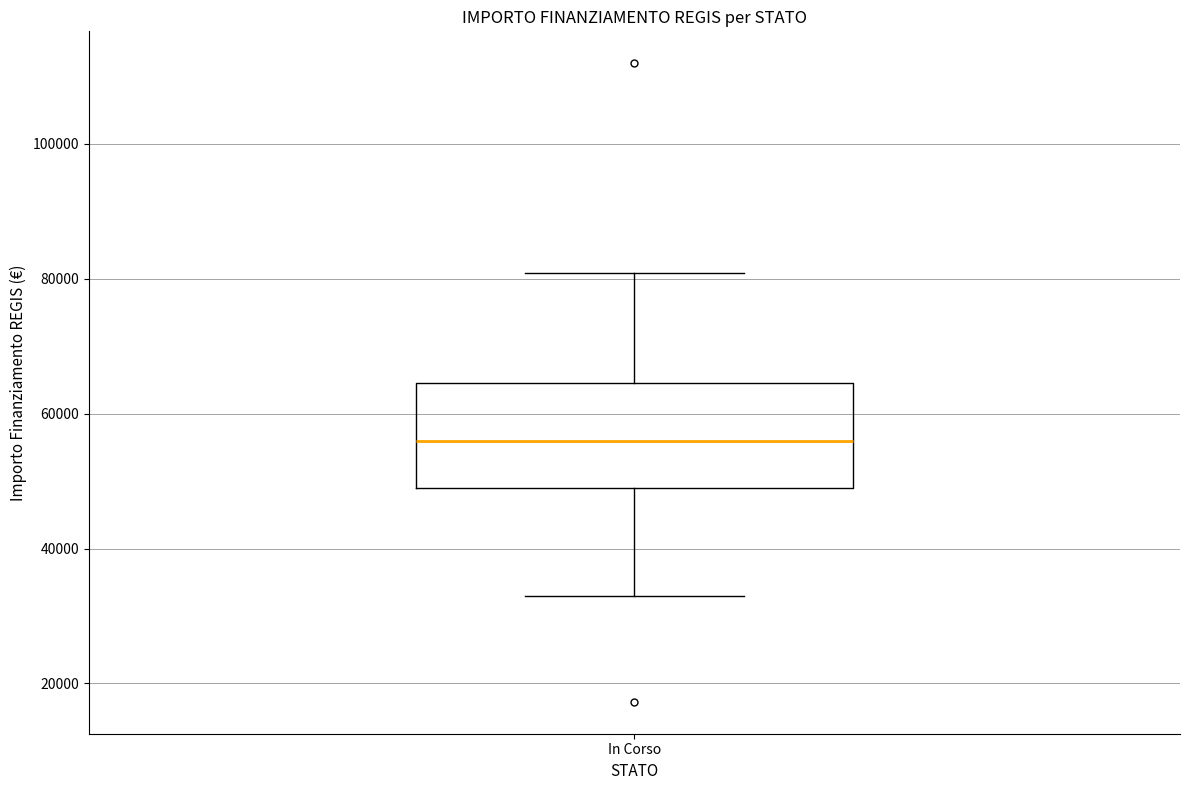

Where is the upper edge of the box for In Corso on the y-axis? The values are not printed on the chart, so give them approximately, as read against the axis.

64000